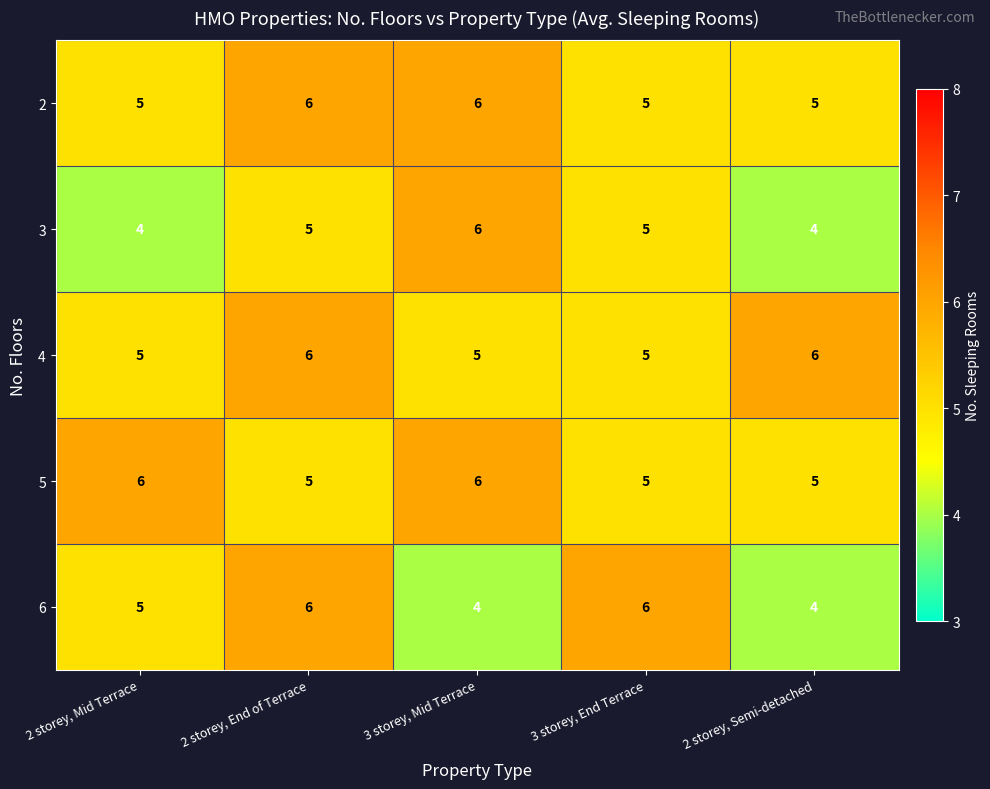

What is the sum of the 6 values at 3 storey, End Terrace and 3 storey, Mid Terrace?

10